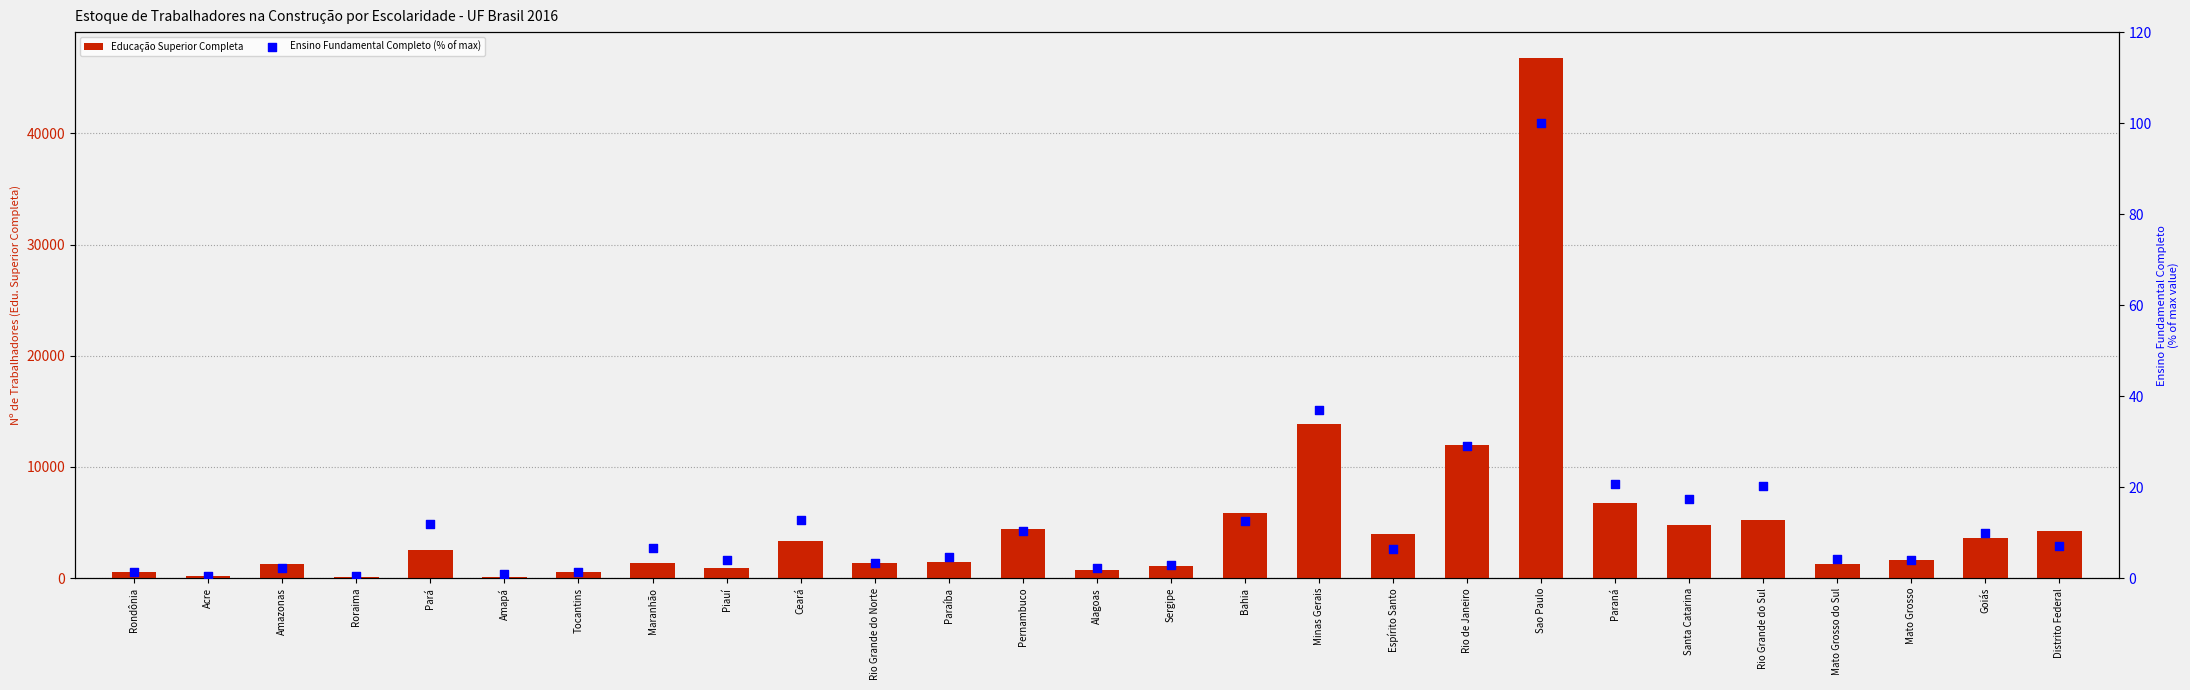

Which series contains the highest Y value?

Educação Superior Completa